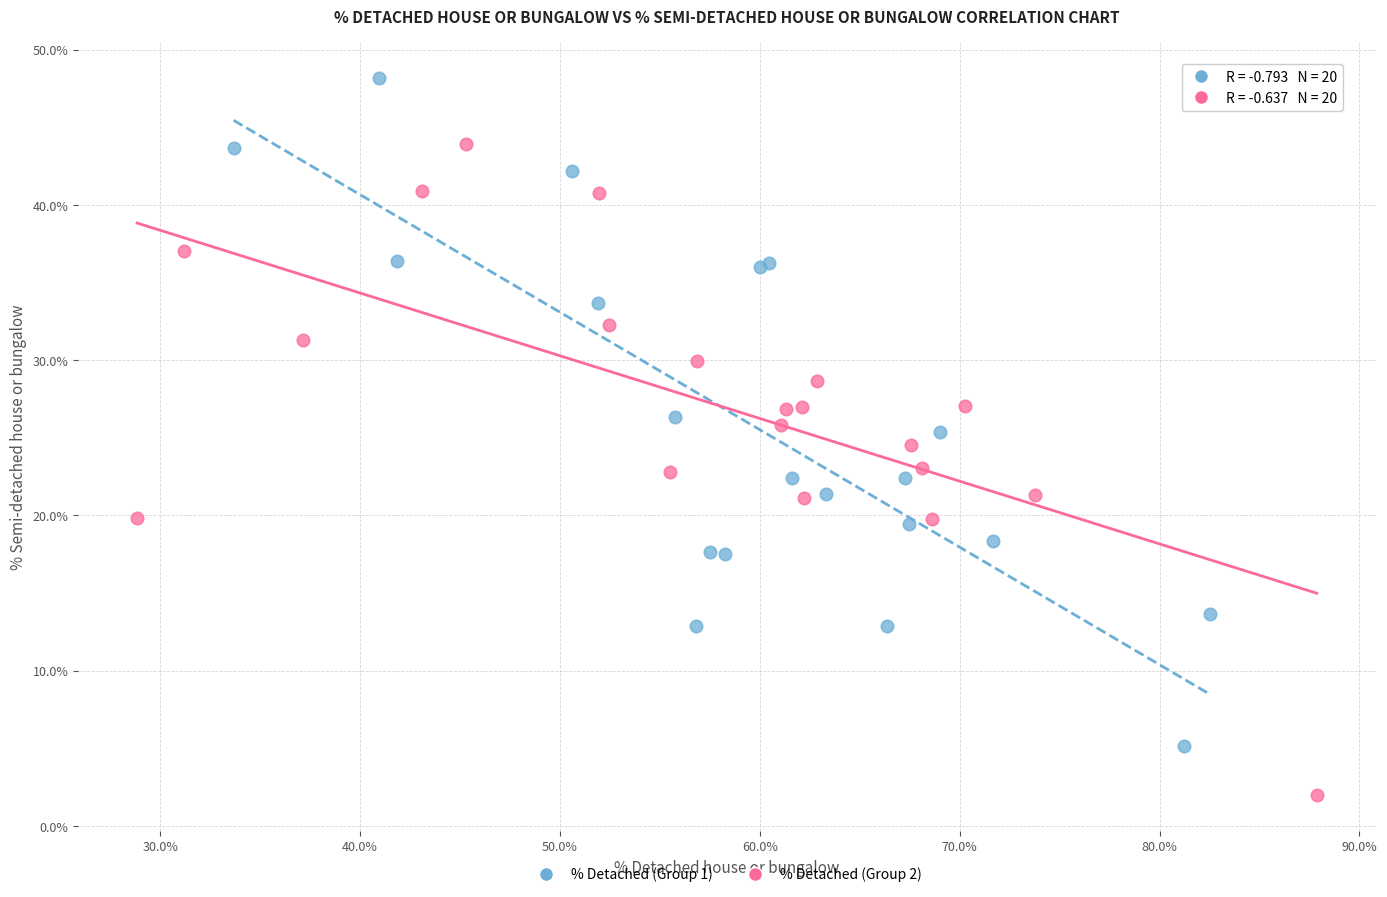

Which series reaches the maximum Y coordinate?

% Detached (Group 1)